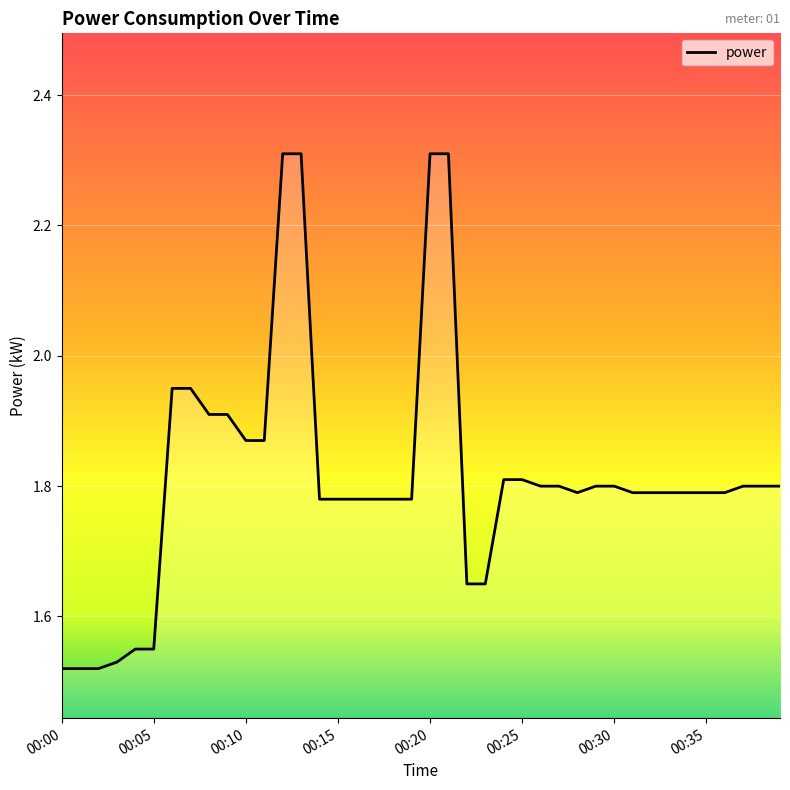

What is the maximum value shown in the chart?

2.3